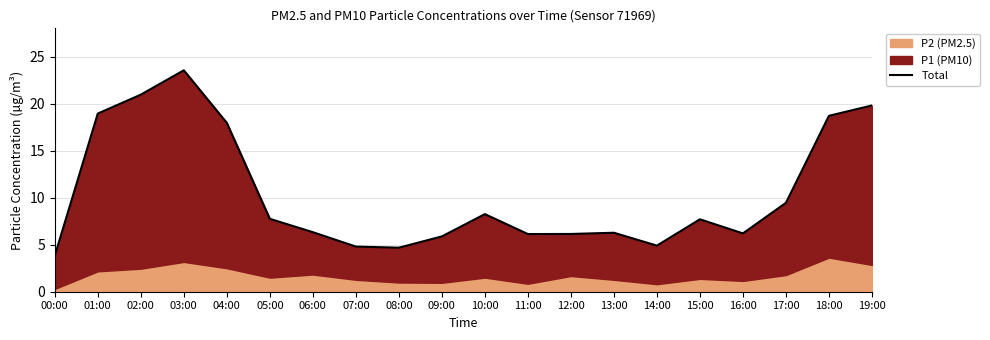

How many lines are shown in the chart?

1